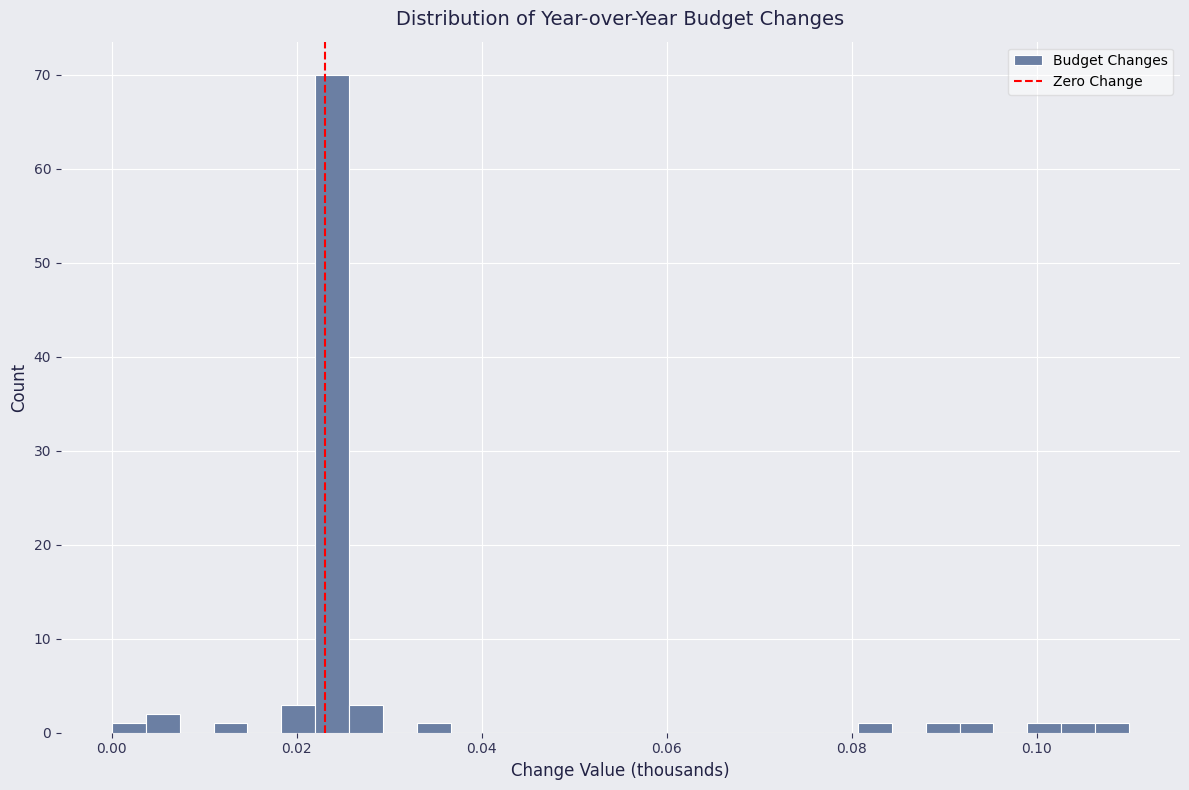

Around what value on the x-axis is the tallest bar? Give the approximate position of its centre, as read against the axis.

0.024